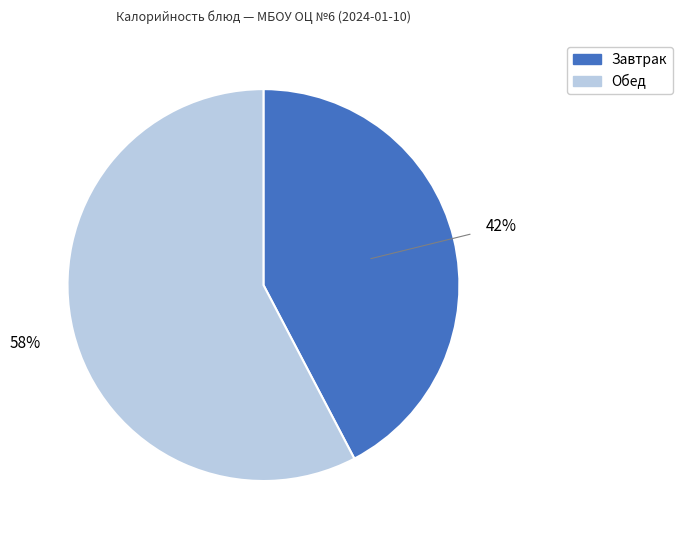

Is there a majority slice in this chart?

Yes